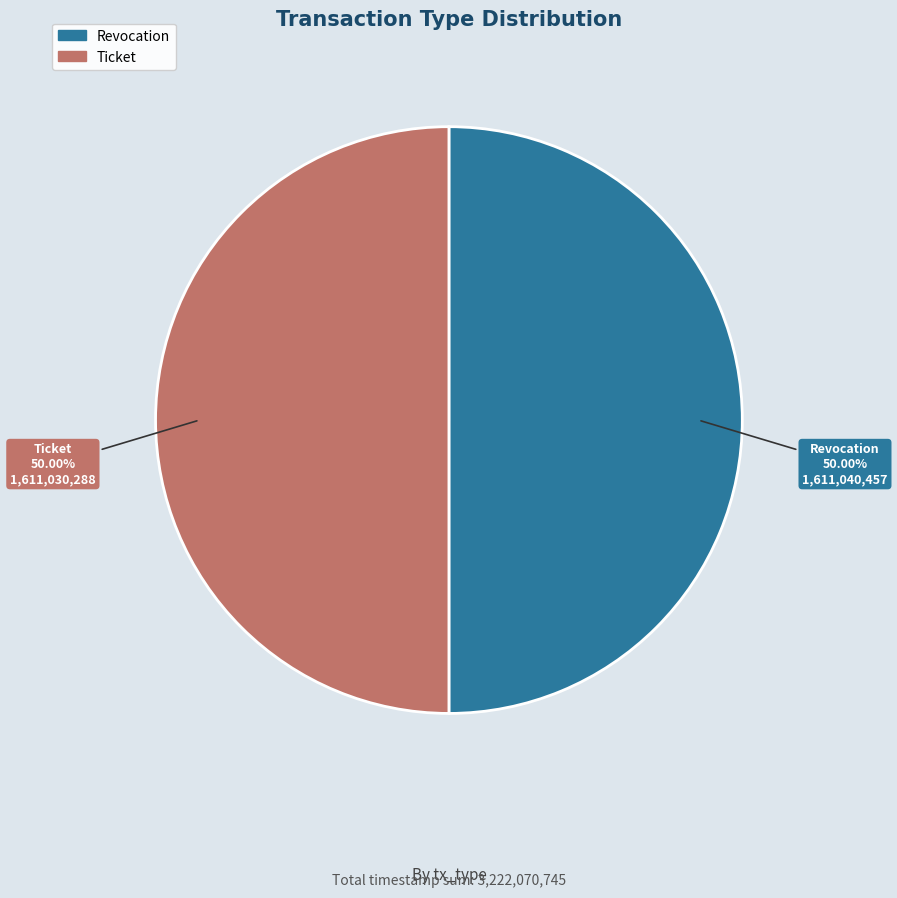

Combined, what portion of the pie is Ticket and Revocation?

100.0%